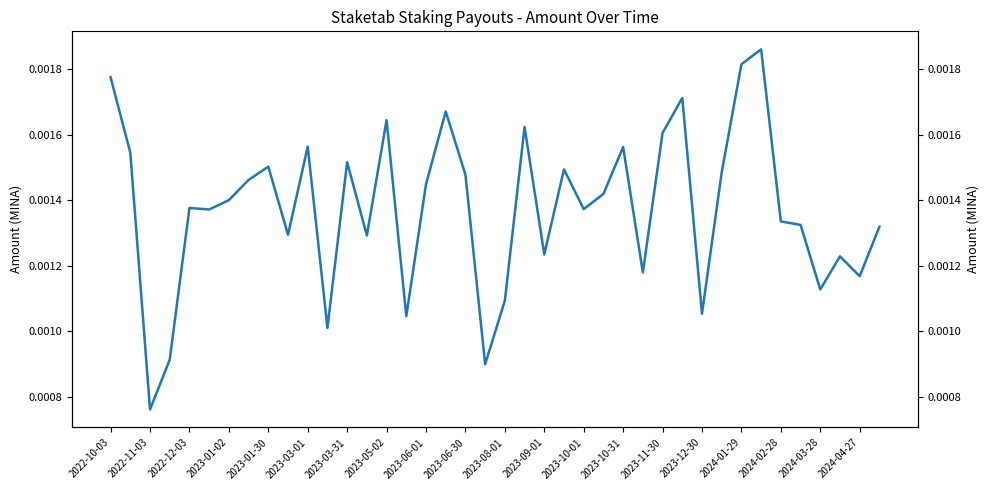

How many points are lower than both their immediate neighbors (excluding endpoints)?

13